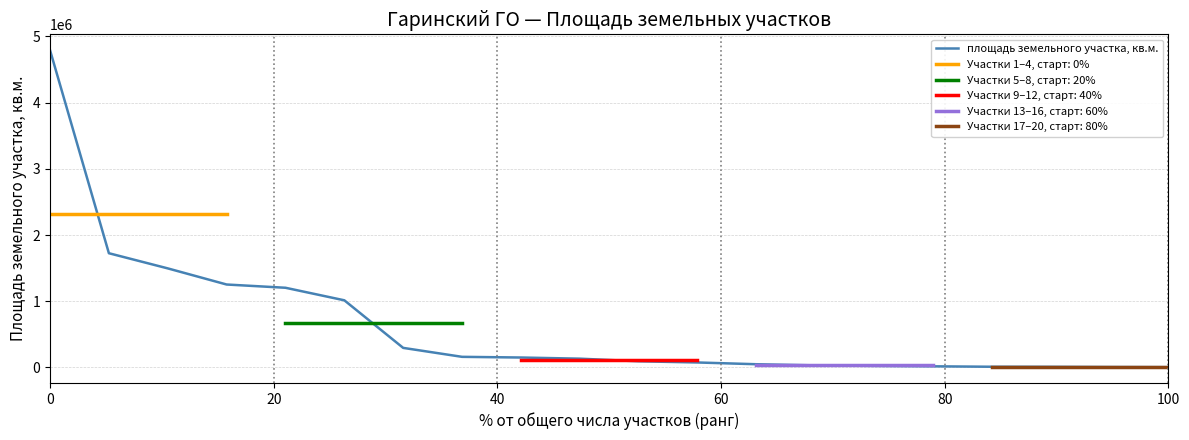

What is the highest value of the площадь земельного участка, кв.м. series?

4792885